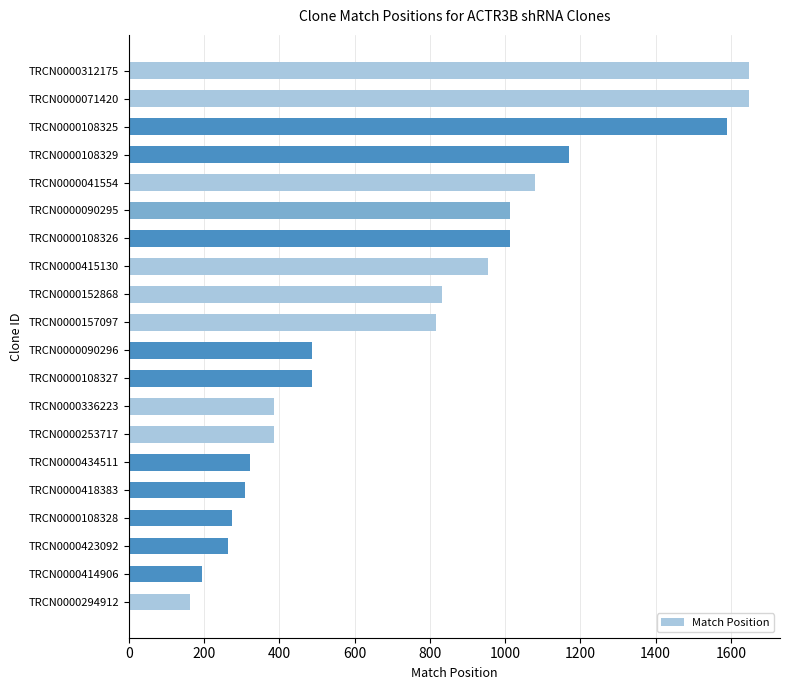

Is it true that the value at TRCN0000090295 is 527?

False